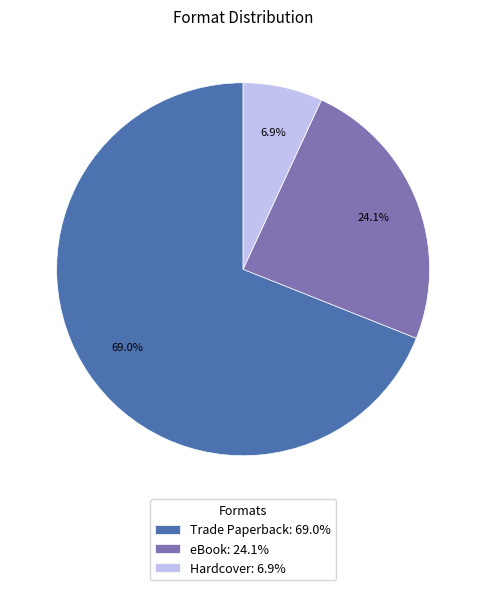

To the nearest percent, what is the combined percentage of eBook and Trade Paperback?

93%